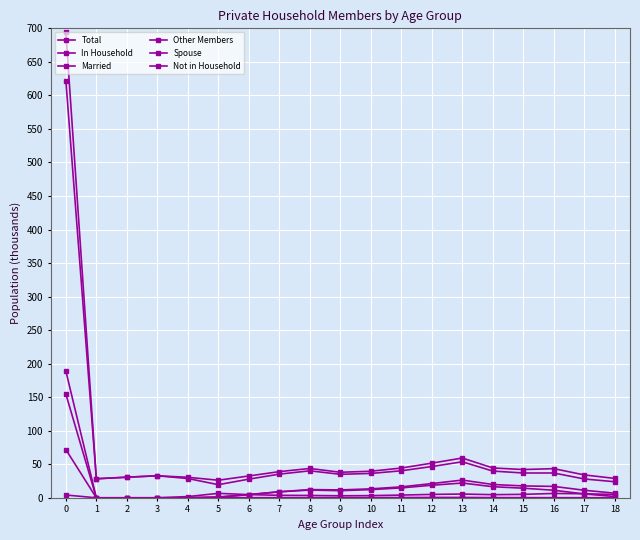

Is it true that Other Members equals 0.5 at 9?

False